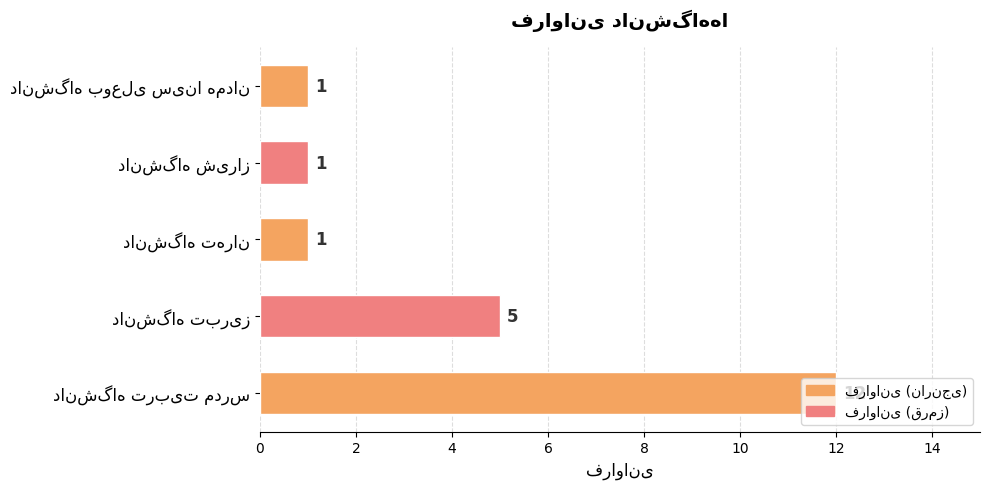

Count the values in the range 1 to 5.

4